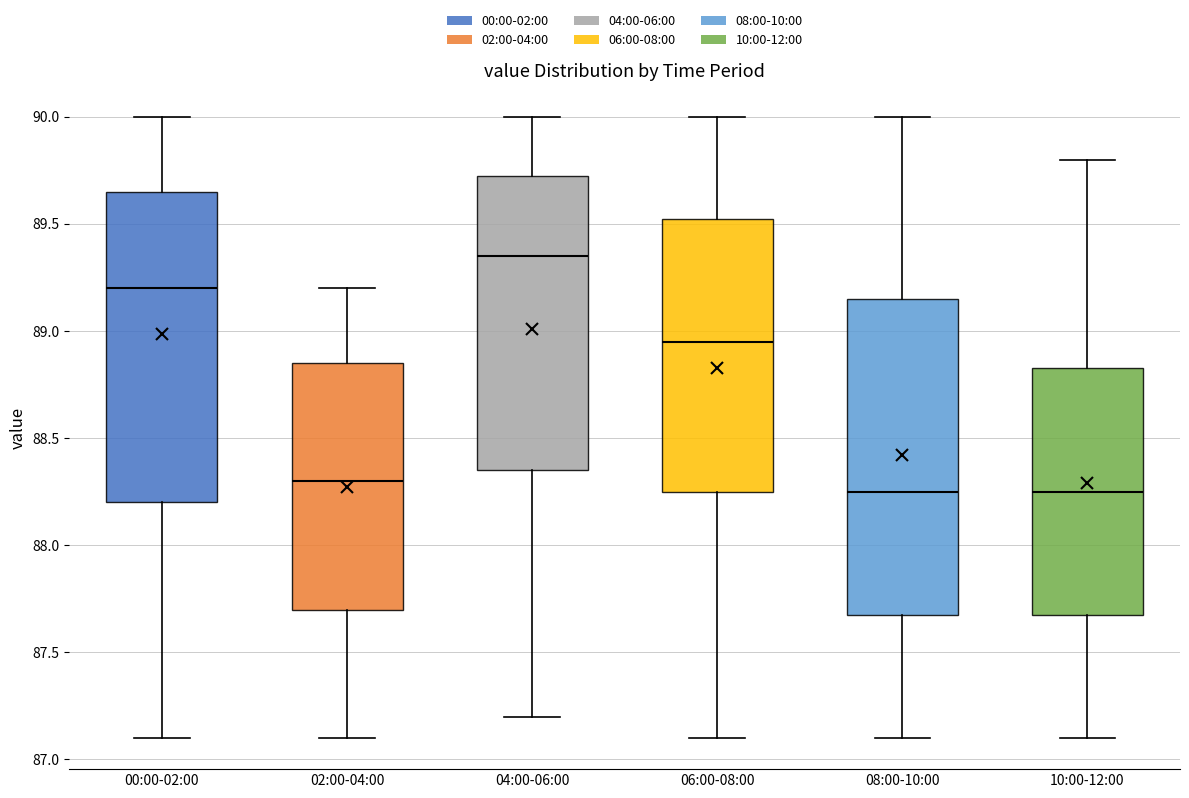

Where is the upper edge of the box for 04:00-06:00 on the y-axis? The values are not printed on the chart, so give them approximately, as read against the axis.

89.75